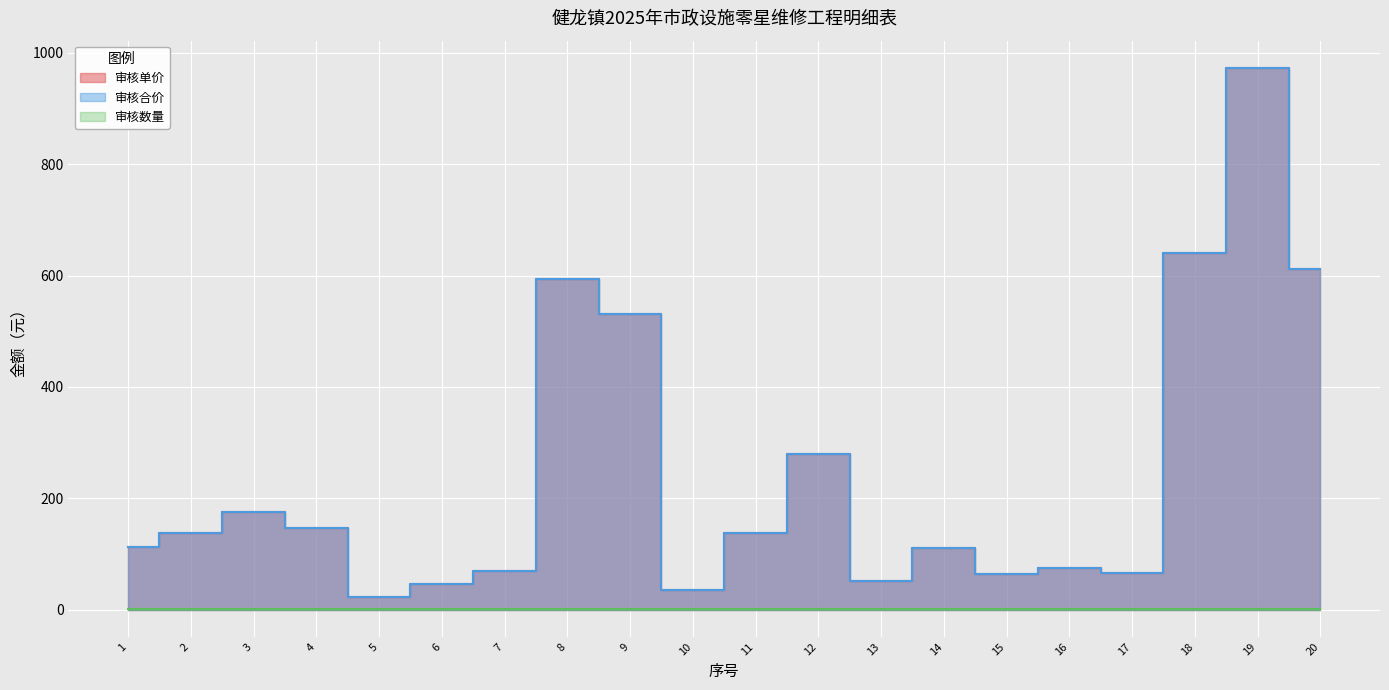

True or false: 审核合价 and 审核单价 cross at least once.

False